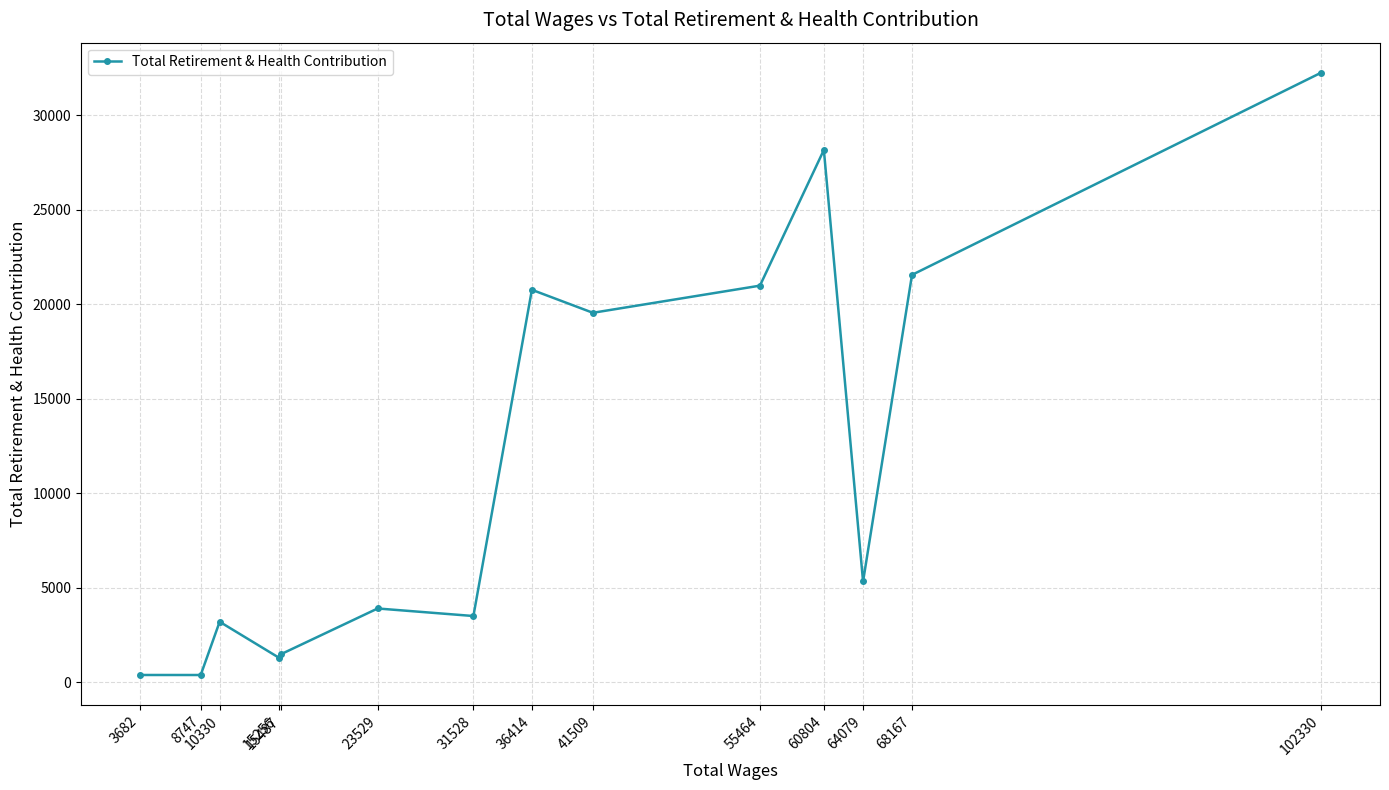

Is it true that the value at 15256 is 2001?

False